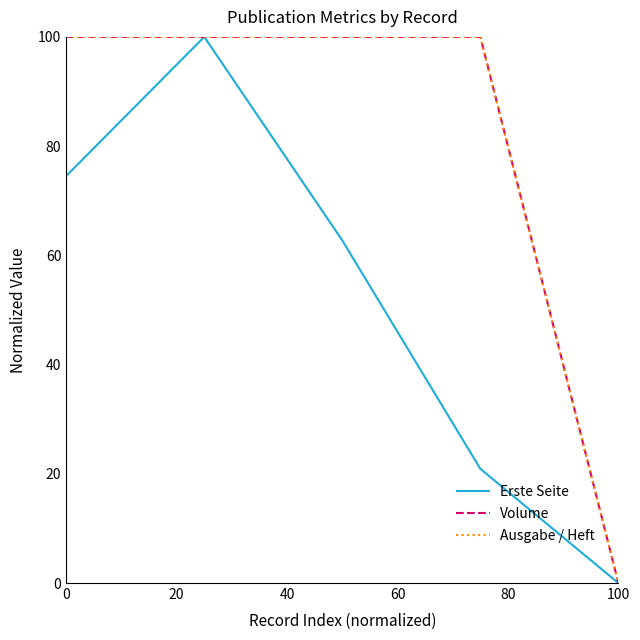

What is the highest value of the Volume series?

100.0